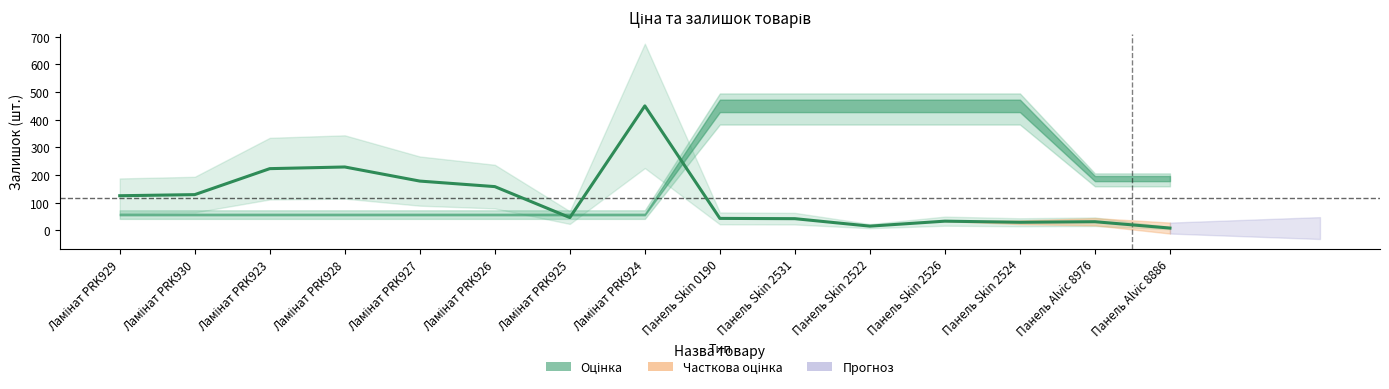

At which label is the value closest to 229?

Ламінат PRK928